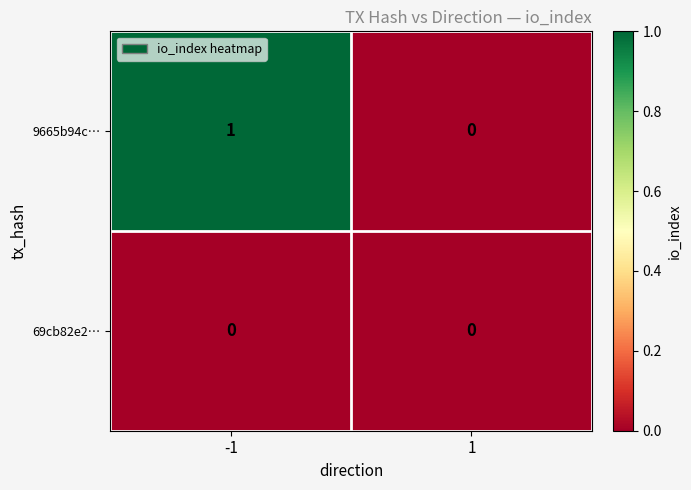

Rank the series at -1 from lowest to highest value.

69cb82e2…, 9665b94c…